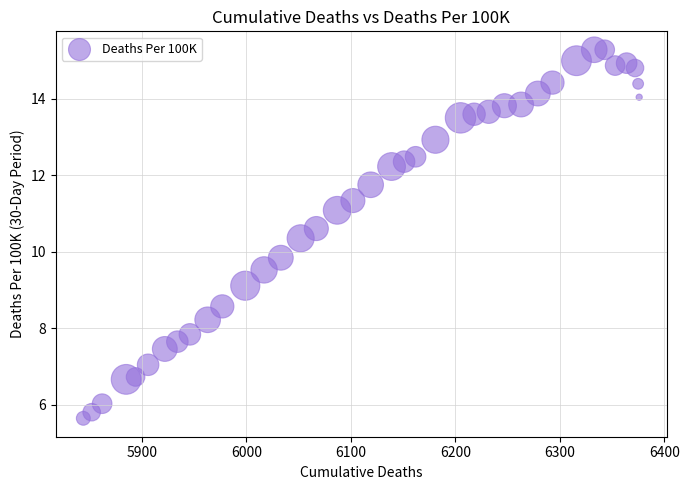

What Y value in the scatter plot is closest to 10?

9.8